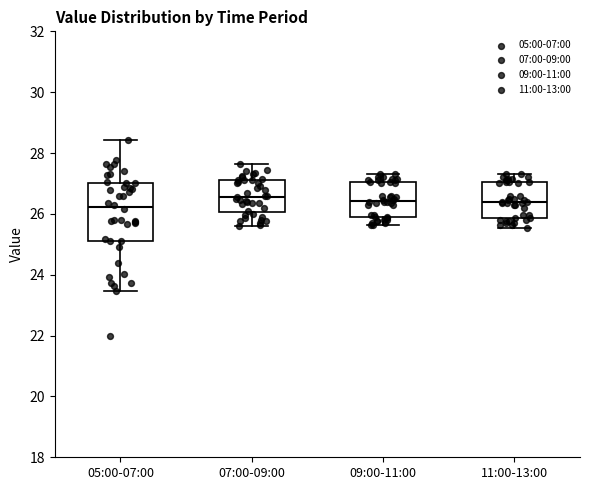

Reading left to right, read every box against the y-axis: the position of its median line, the range the box covers, and the ends of its whiskers. The values are not printed on the chart, so give them approximately, as read against the axis.

05:00-07:00: median 26.2, box 25.2 to 27.0, whiskers 23.4 to 28.4
07:00-09:00: median 26.6, box 26.0 to 27.2, whiskers 25.6 to 27.6
09:00-11:00: median 26.4, box 26.0 to 27.0, whiskers 25.6 to 27.4
11:00-13:00: median 26.4, box 25.8 to 27.0, whiskers 25.6 to 27.4